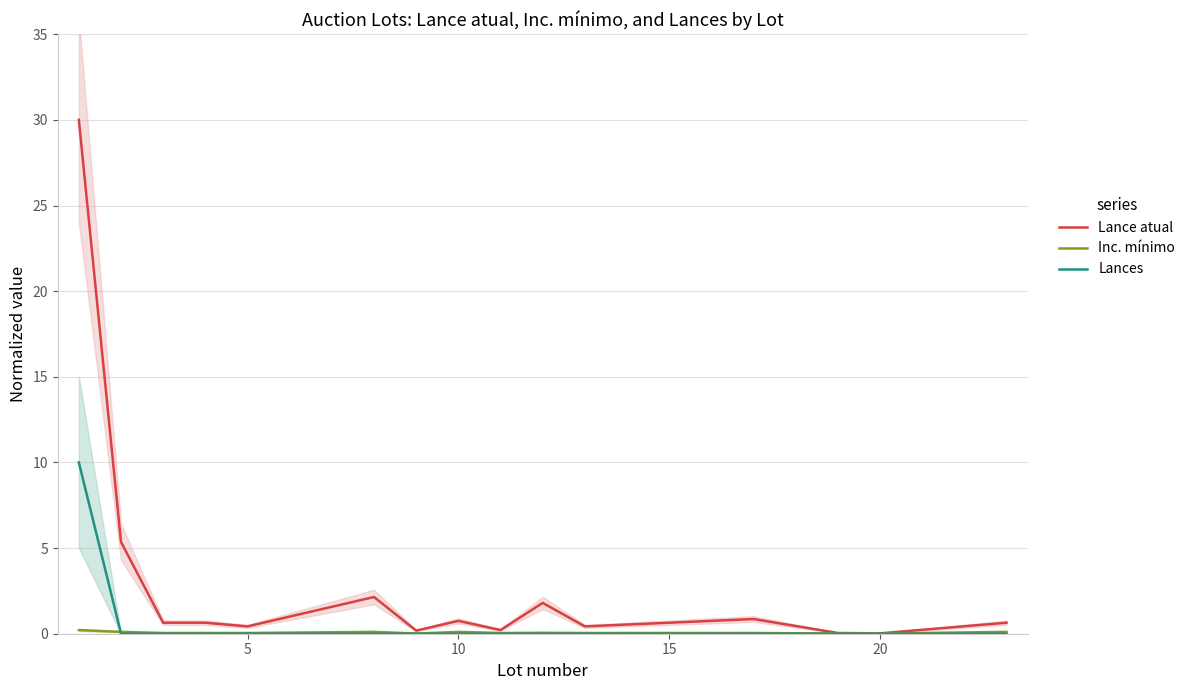

Is it true that Lance atual equals 0.8 at 10?

True